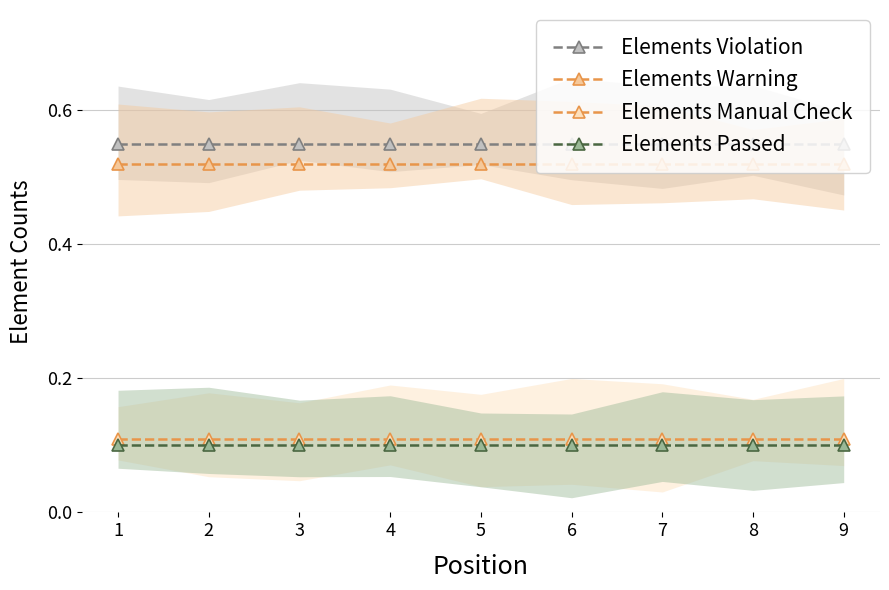

Is this an area chart (filled region under the line)?

No